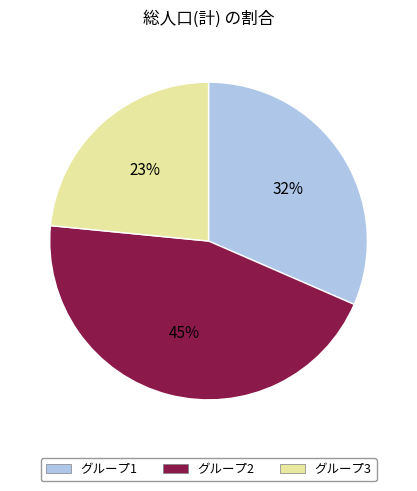

To the nearest percent, what is the difference between the largest and smallest slice percentages?

22%